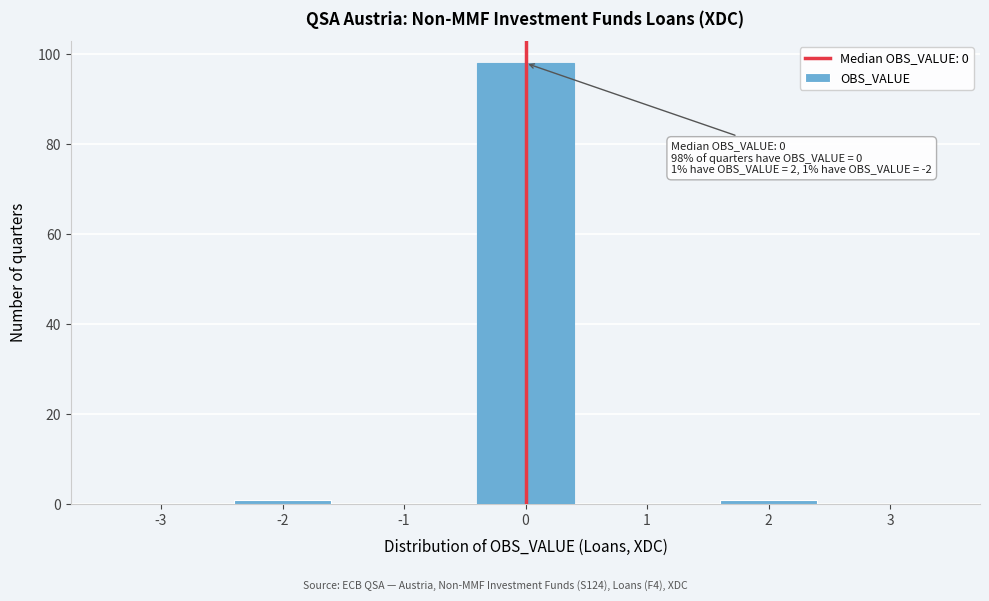

Which range on the x-axis has the tallest bar?

-0.5 to 0.5